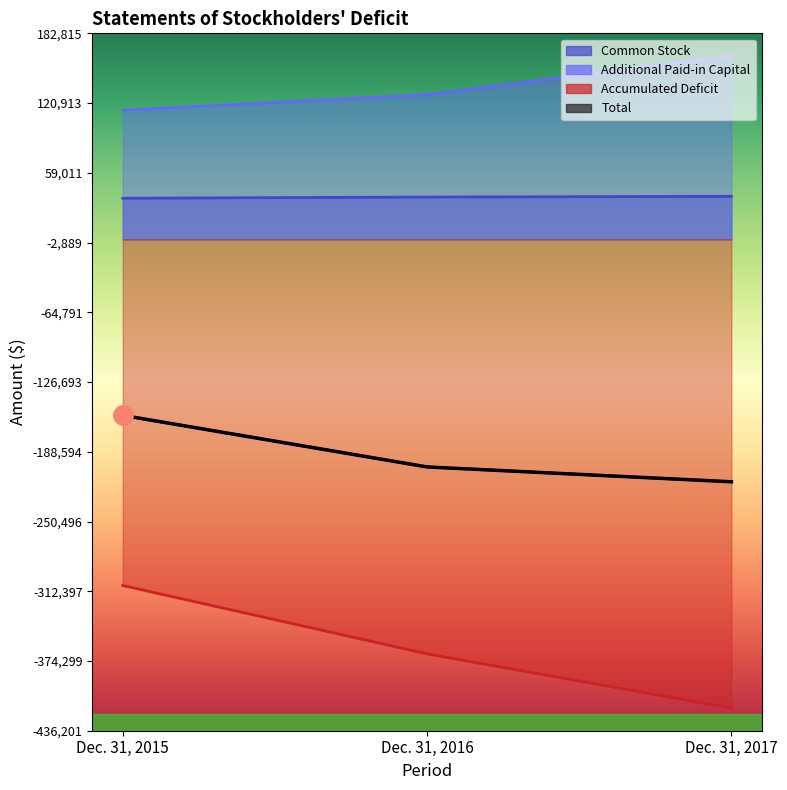

Which series changed the most between Dec. 31, 2015 and Dec. 31, 2017?

Accumulated Deficit